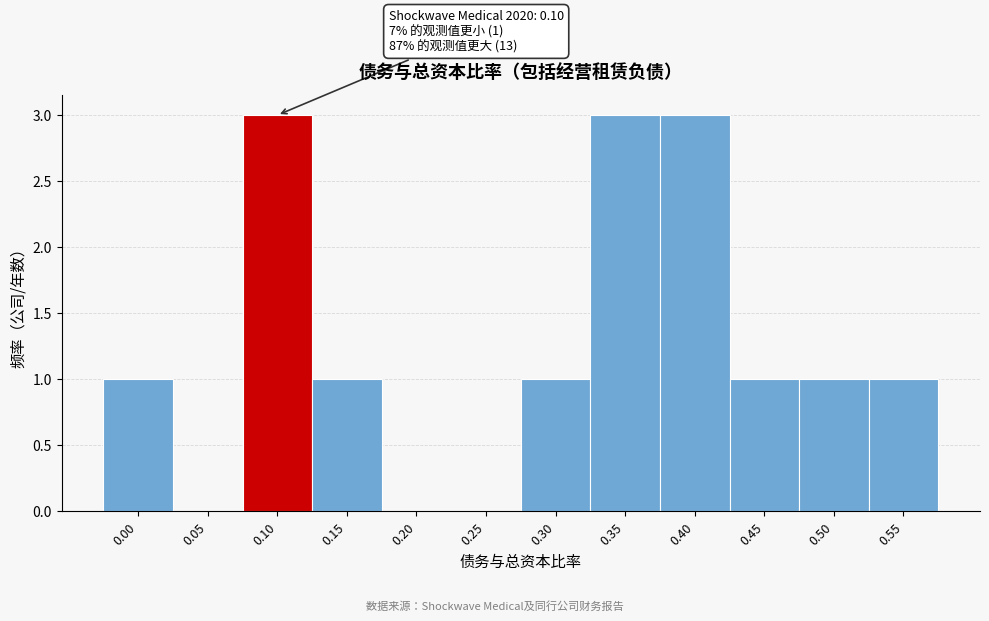

Reading right to left, extract all data points from this chart.

0.55=1	0.50=1	0.45=1	0.40=3	0.35=3	0.30=1	0.25=0	0.20=0	0.15=1	0.10=3	0.05=0	0.00=1